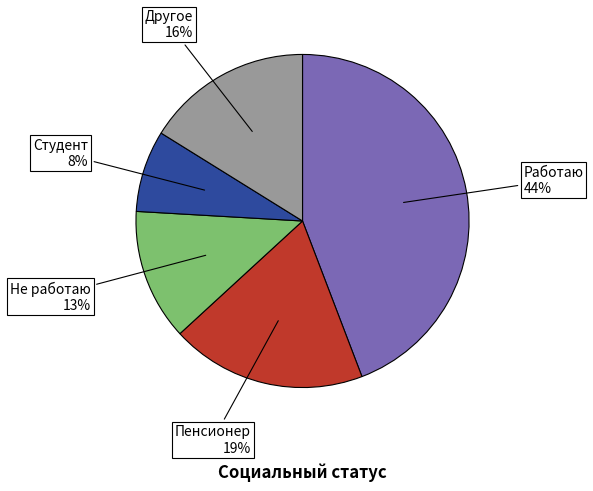

Does any single category account for the majority?

No